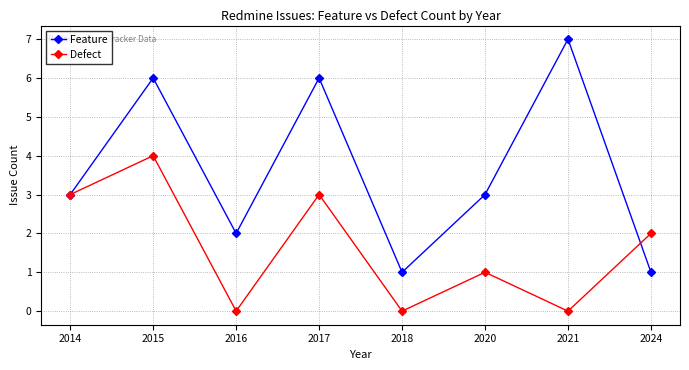

What is the maximum value for Defect?

4